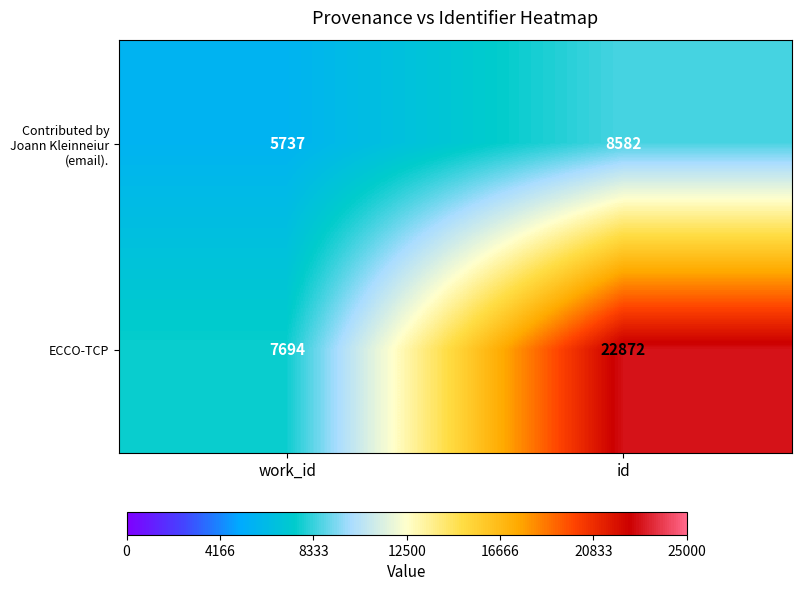

The ECCO-TCP series shows 5207 at id. True or false?

False